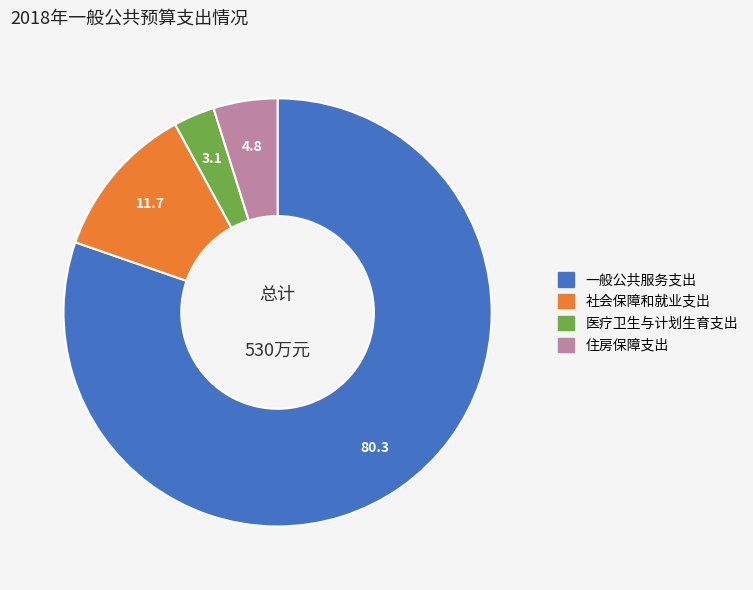

Rank the categories by value from lowest to highest.

医疗卫生与计划生育支出, 住房保障支出, 社会保障和就业支出, 一般公共服务支出